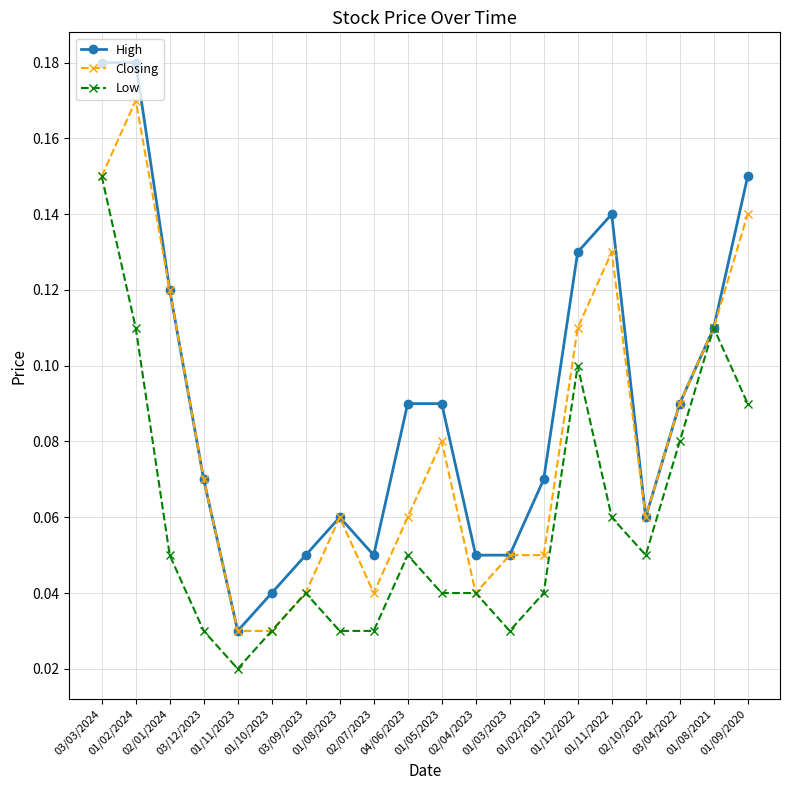

Which category has the lowest value across all series?

01/11/2023